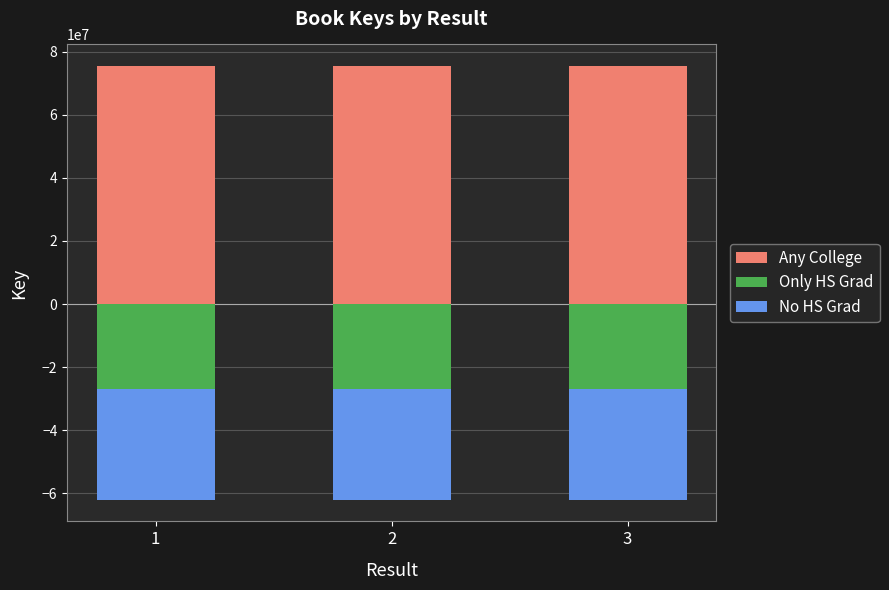

Rank the series by their maximum value, from highest to lowest.

Any College, Only HS Grad, No HS Grad